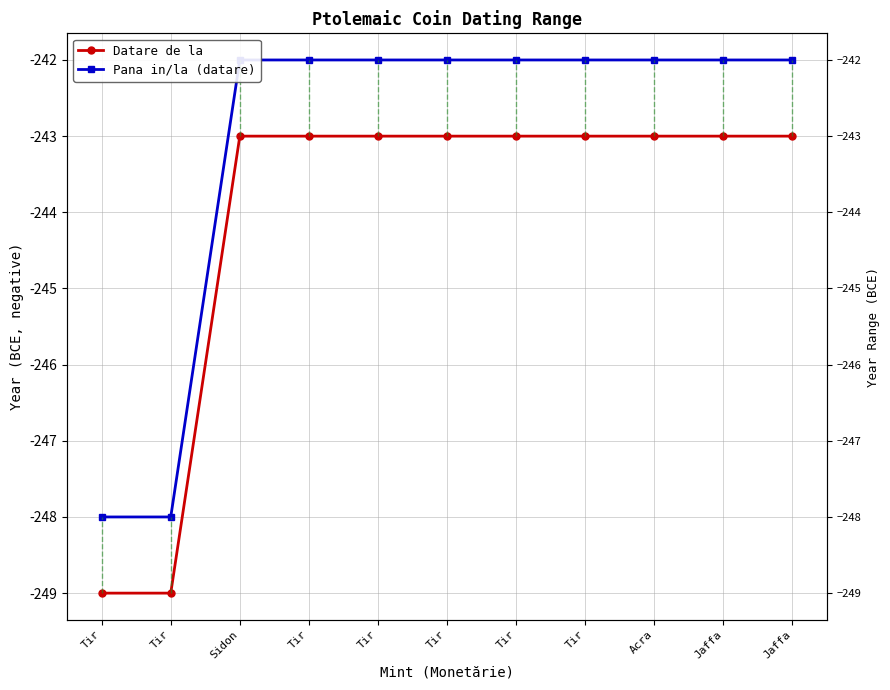

Count the number of data series in this chart.

2